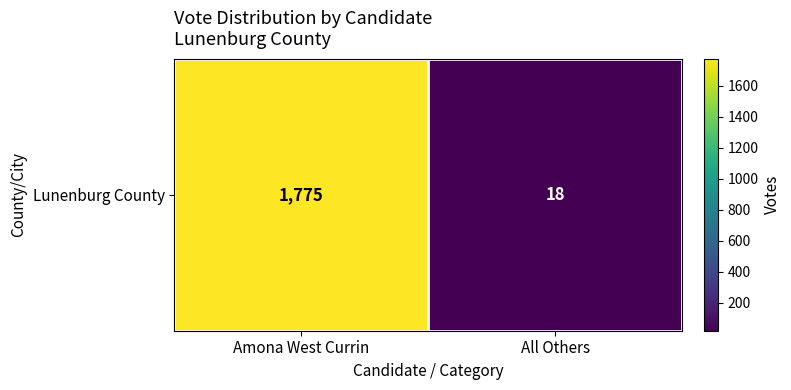

Between Amona West Currin and All Others, which is larger?

Amona West Currin